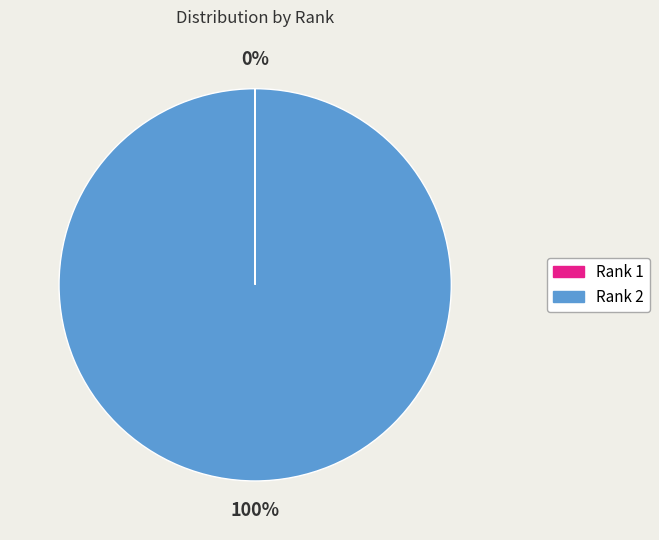

Is there a majority slice in this chart?

Yes